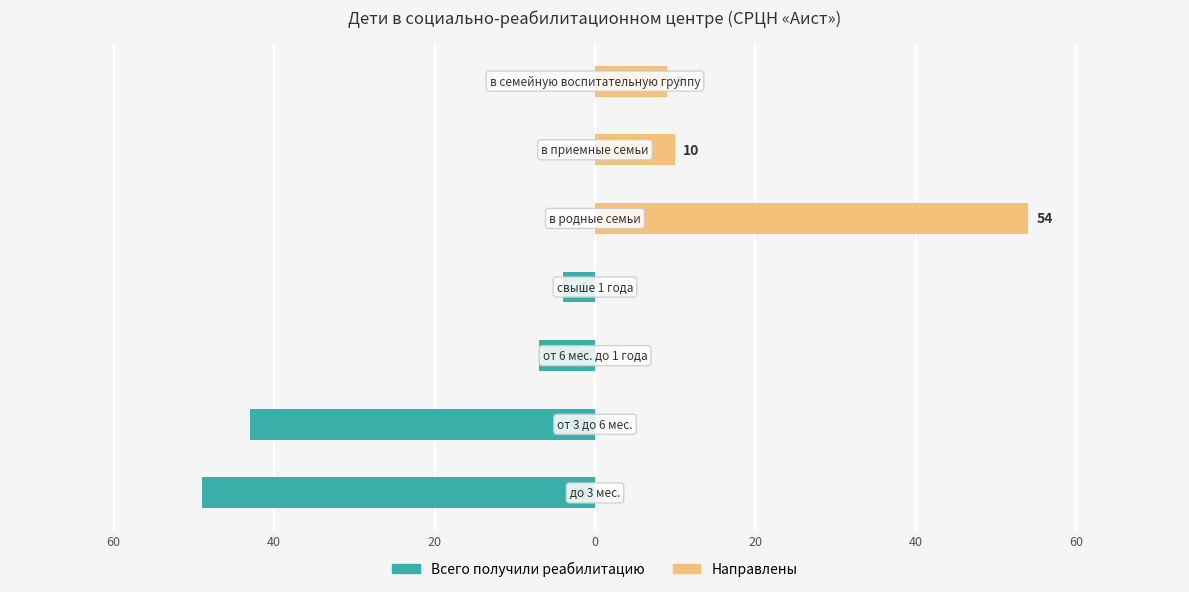

True or false: Направлены has a value of -21 at 60.

False